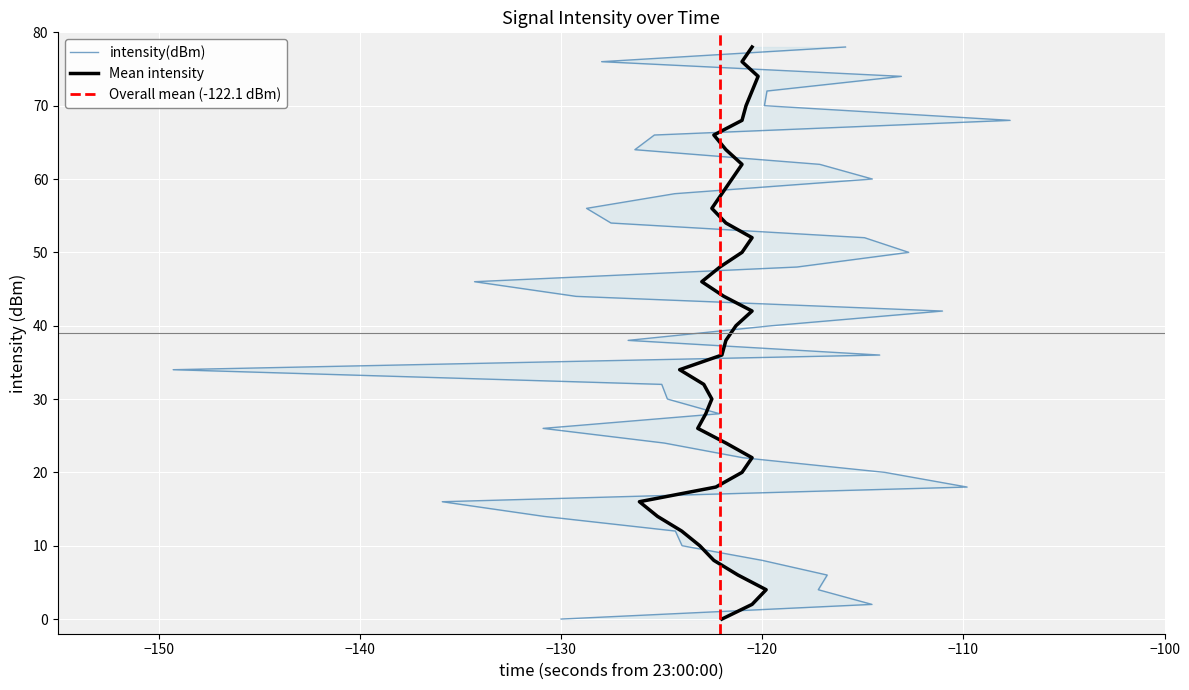

At how many categories does at least one series exceed -113?

4